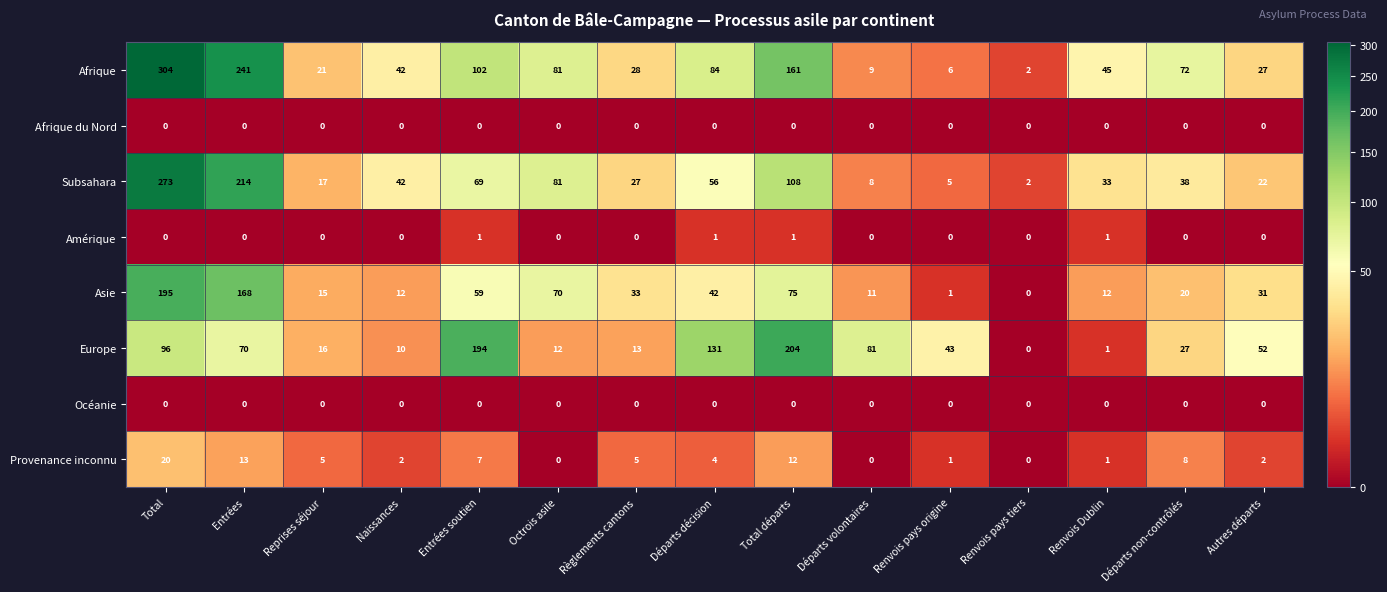

The Provenance inconnu series shows 20 at Total. True or false?

True